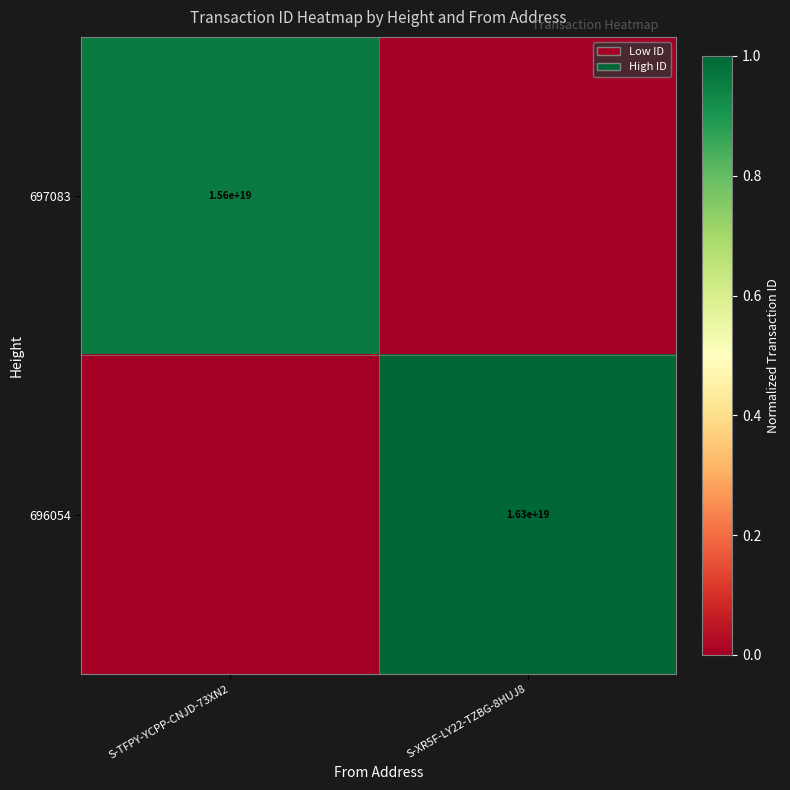

The value of 696054 at S-XR5F-LY22-TZBG-8HUJ8 is 8835943116177021952. True or false?

False